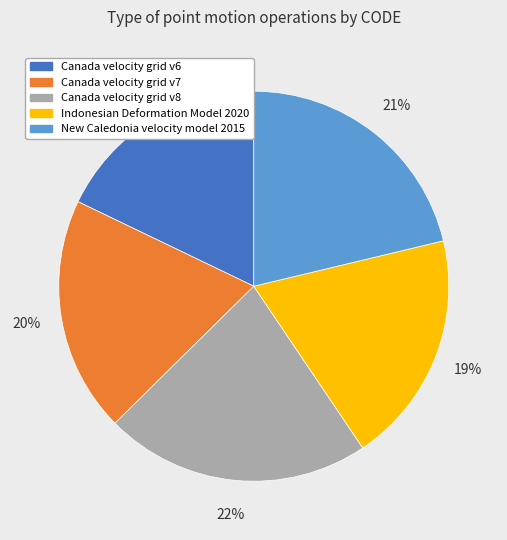

Is it true that Canada velocity grid v7 is 33% of the pie?

False